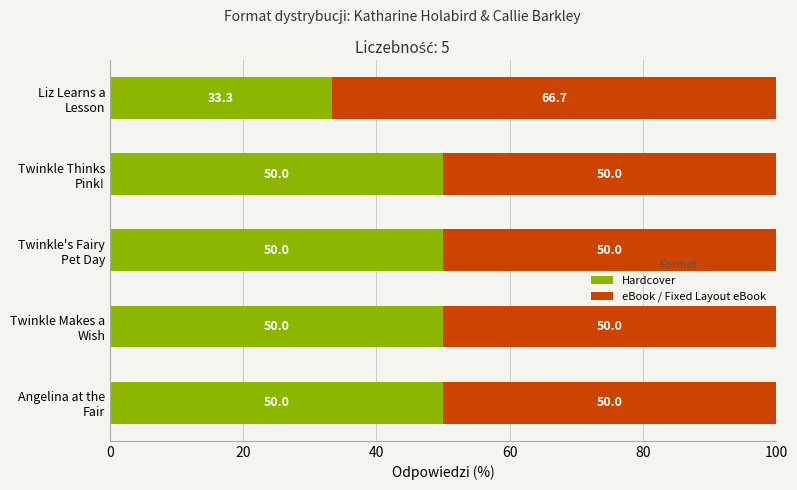

What is the maximum value for Hardcover?

50.0